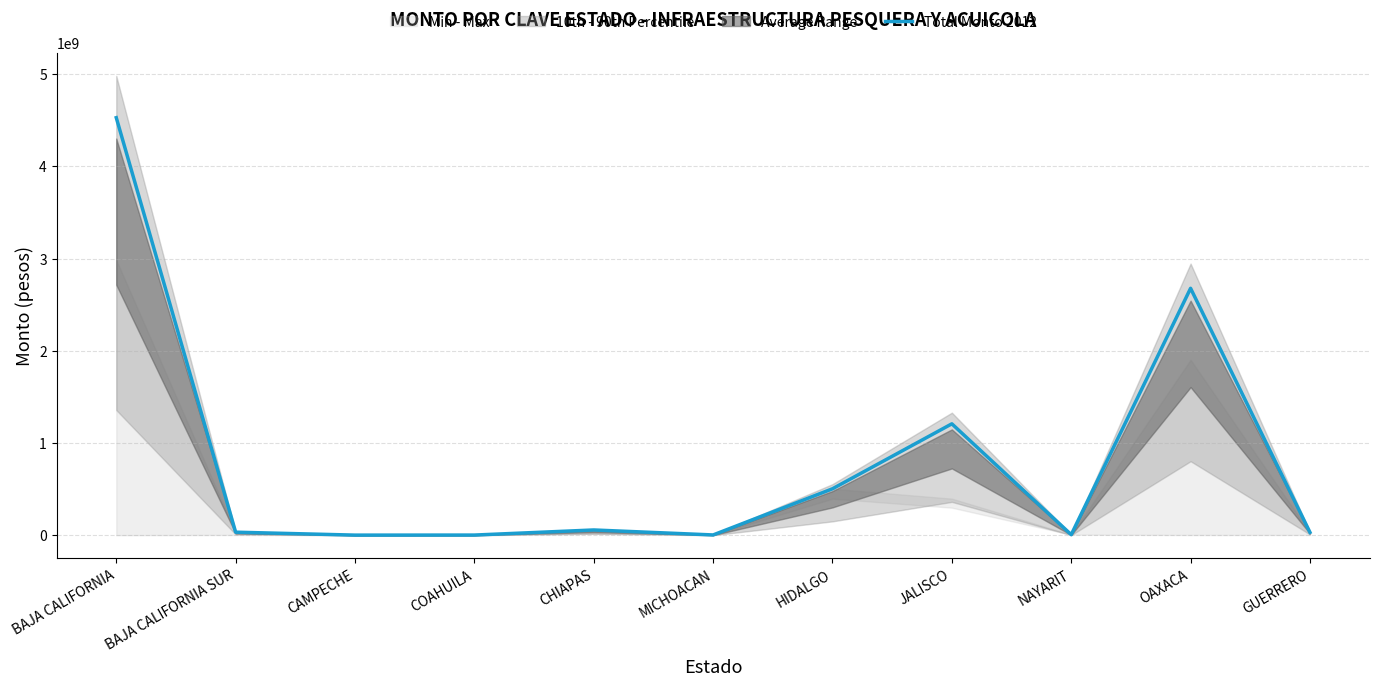

What is the difference between the maximum and minimum values?

4524359585